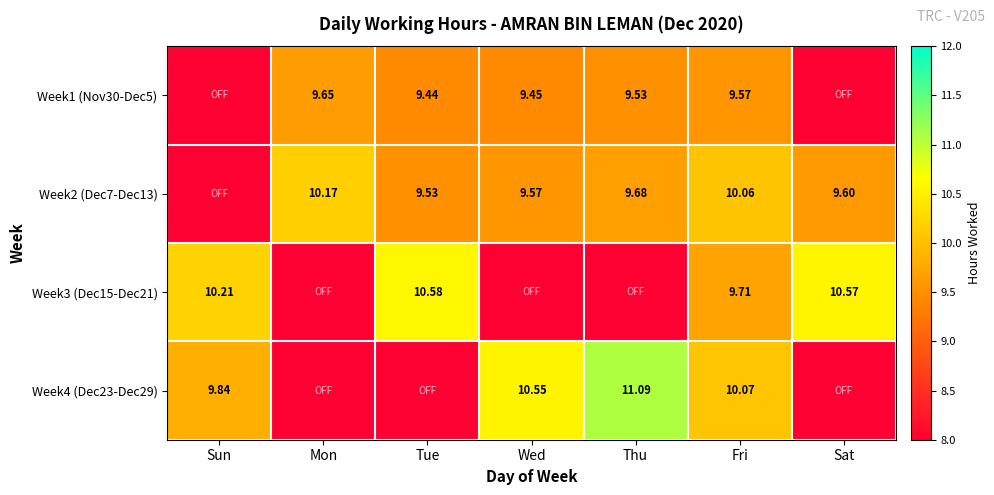

Is the value of Week1 (Nov30-Dec5) at Thu greater than the value of Week4 (Dec23-Dec29) at Sun?

No